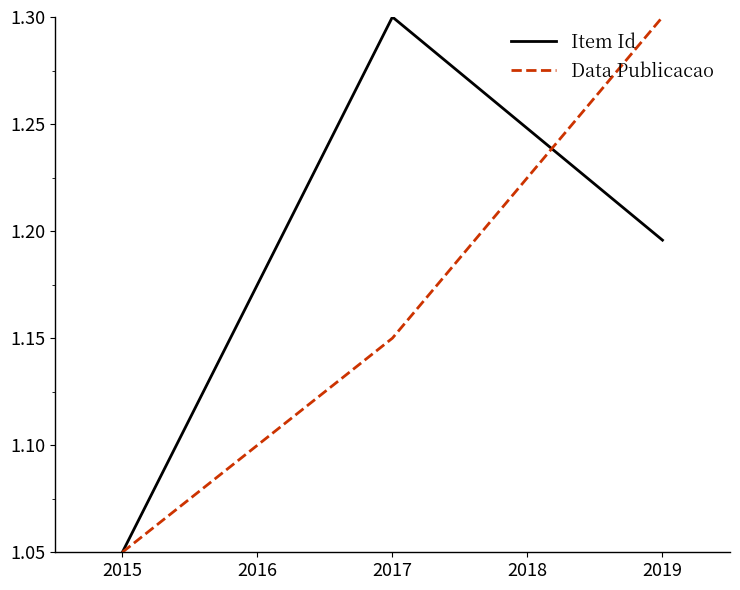

Count the Data Publicacao values in the range 1 to 2.

3